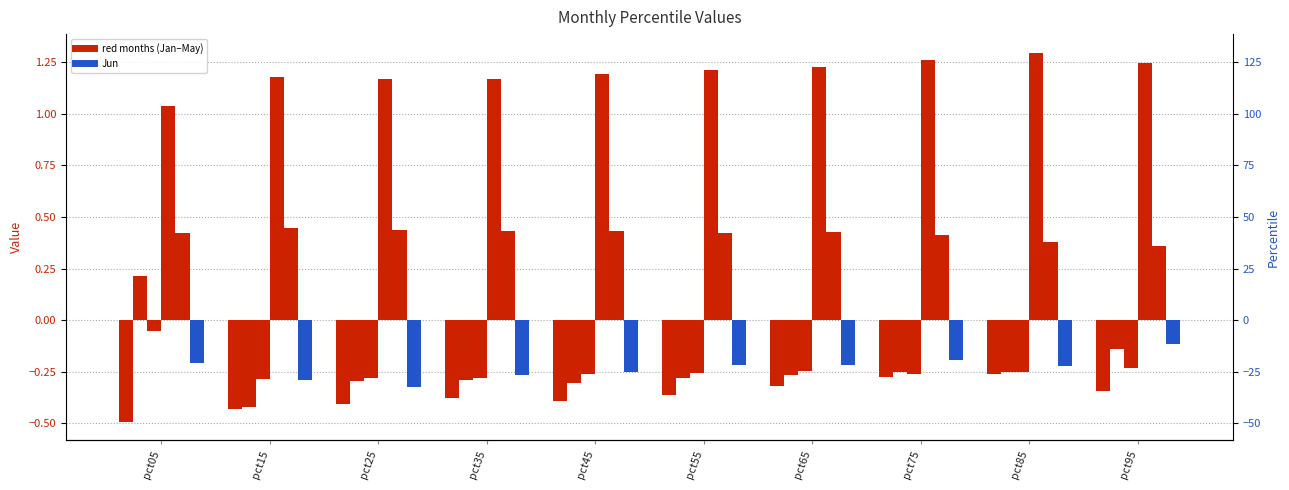

Where is May nearest to the value 0?

pct95